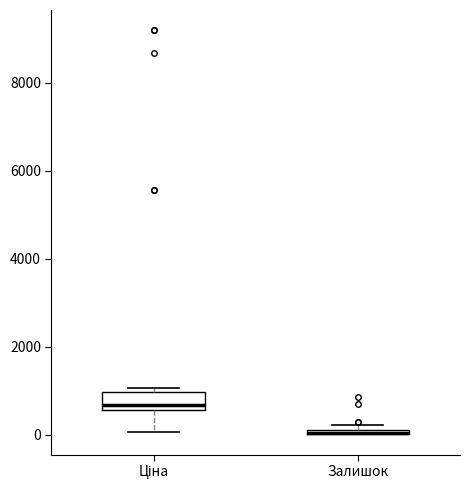

Comparing the boxes themselves (not the whiskers), which one is the tallest?

Ціна